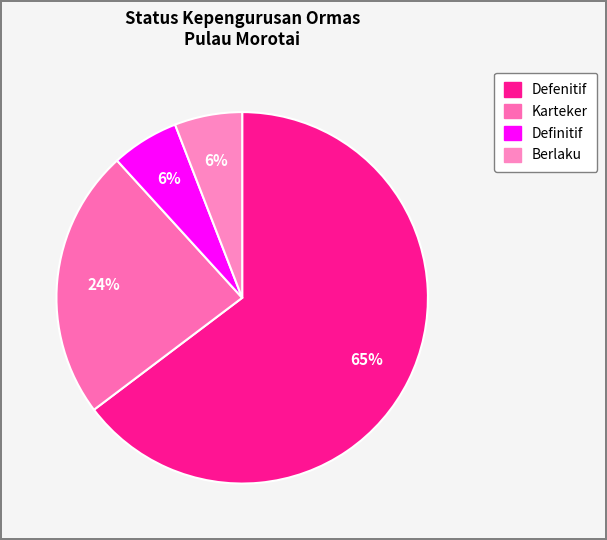

Count the number of slices in the pie.

4